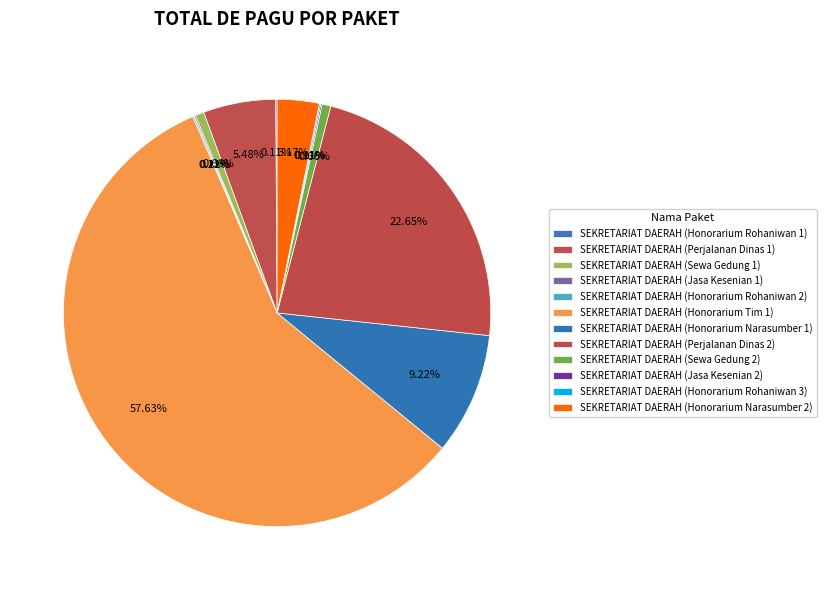

Which category has the biggest portion of the pie?

SEKRETARIAT DAERAH (Honorarium Tim 1)